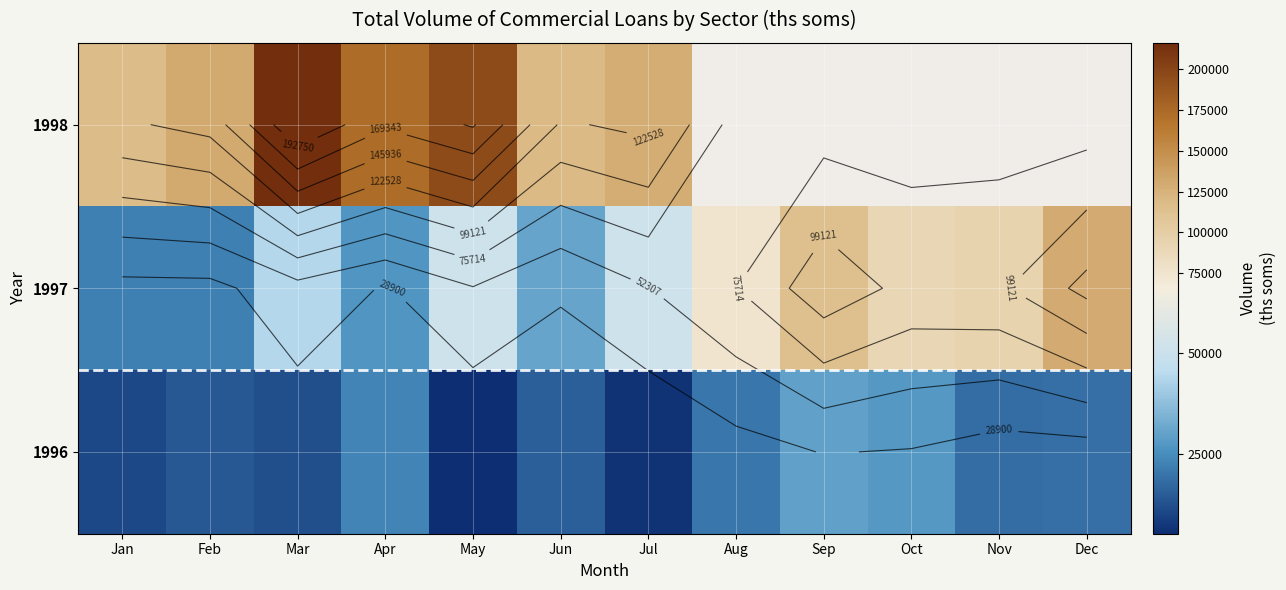

Is it true that 1996 equals 20176.6 at Aug?

True